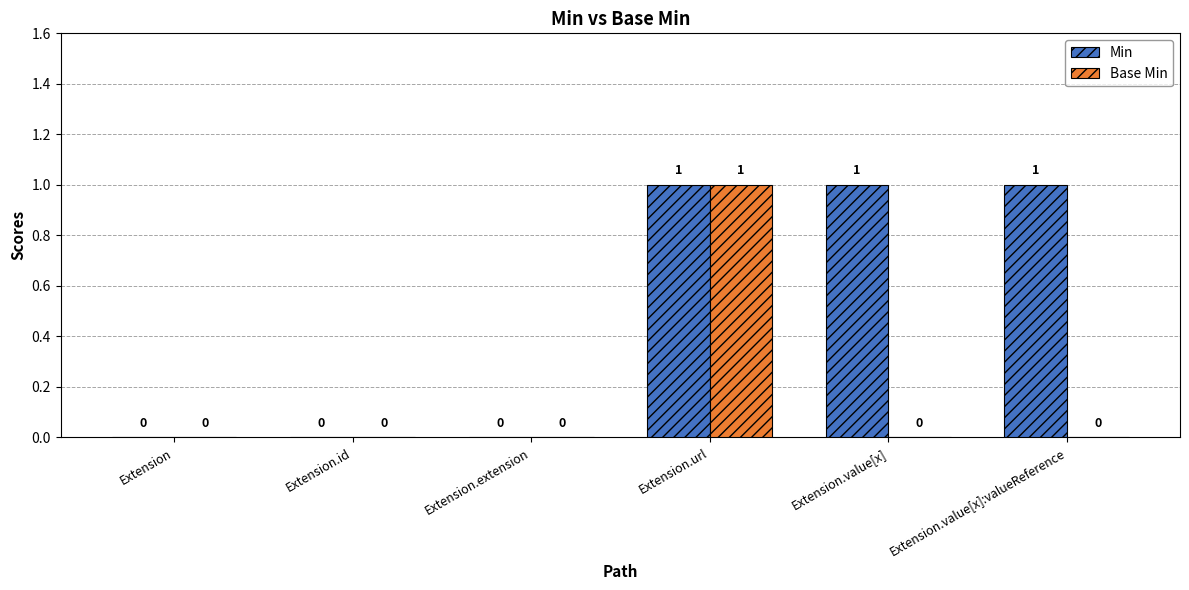

Is it true that Base Min equals 0 at Extension.extension?

True